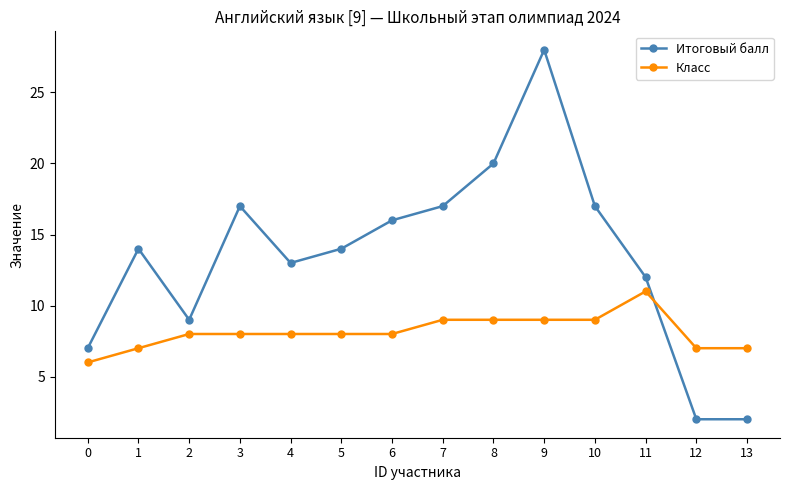

Which category has the highest value in the Итоговый балл series?

9